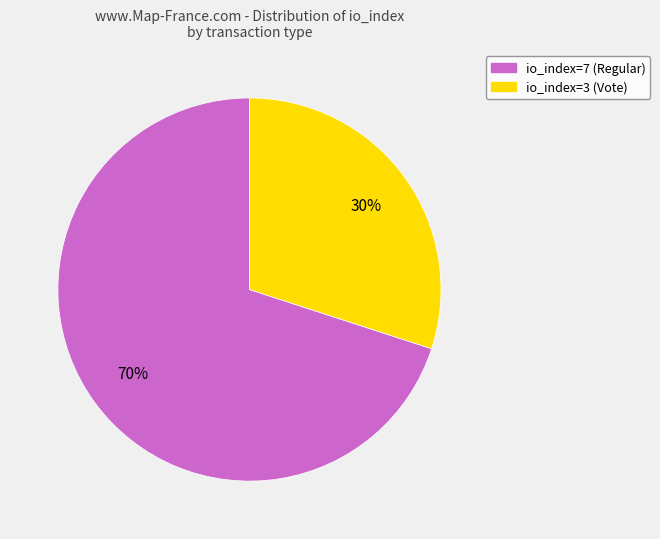

Is it true that io_index=7 (Regular) is 70% of the pie?

True